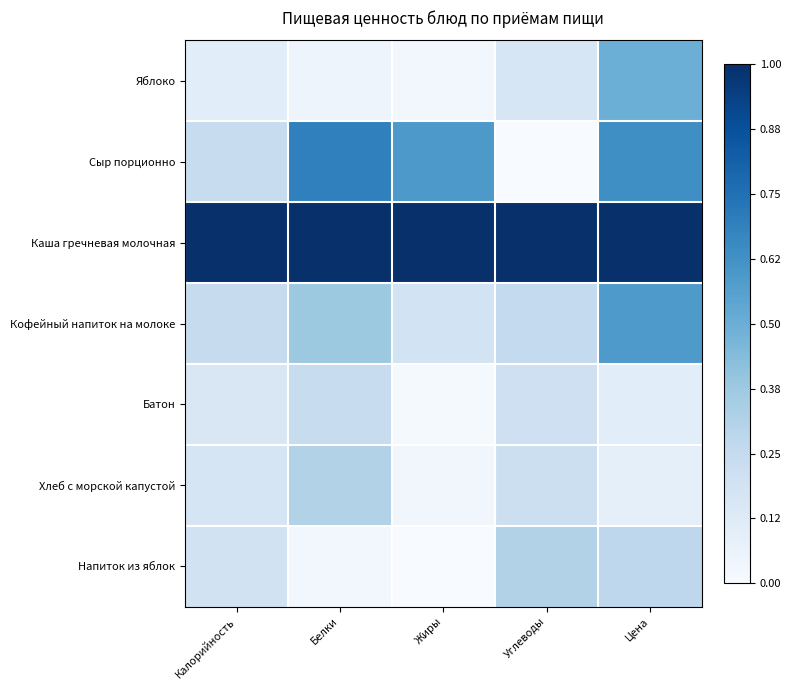

Which series has the largest total across all categories?

Каша гречневая молочная